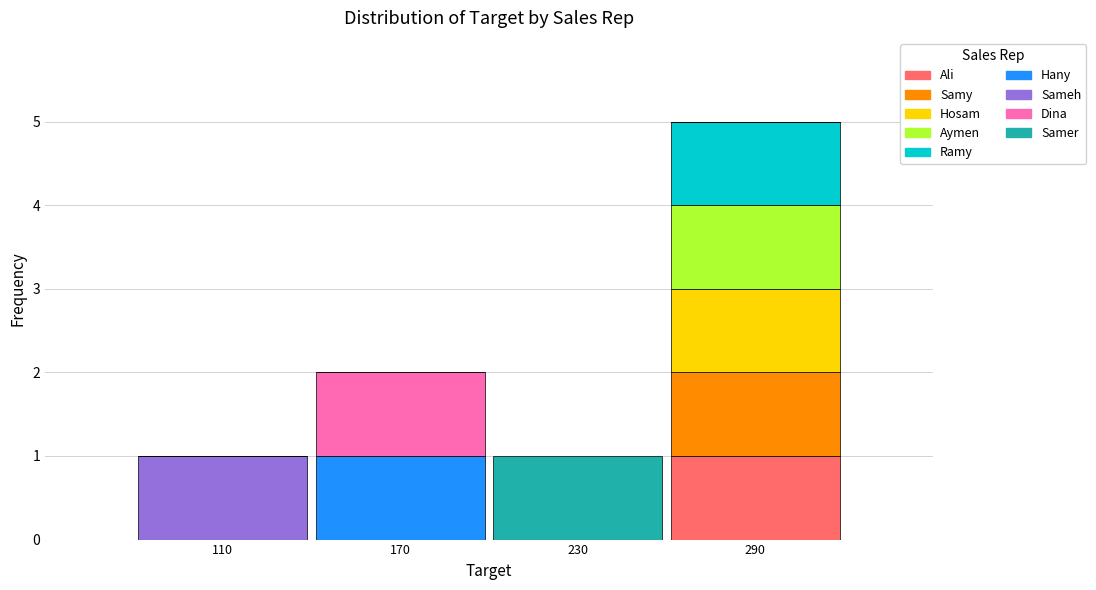

At which category is the sum across all series the highest?

290